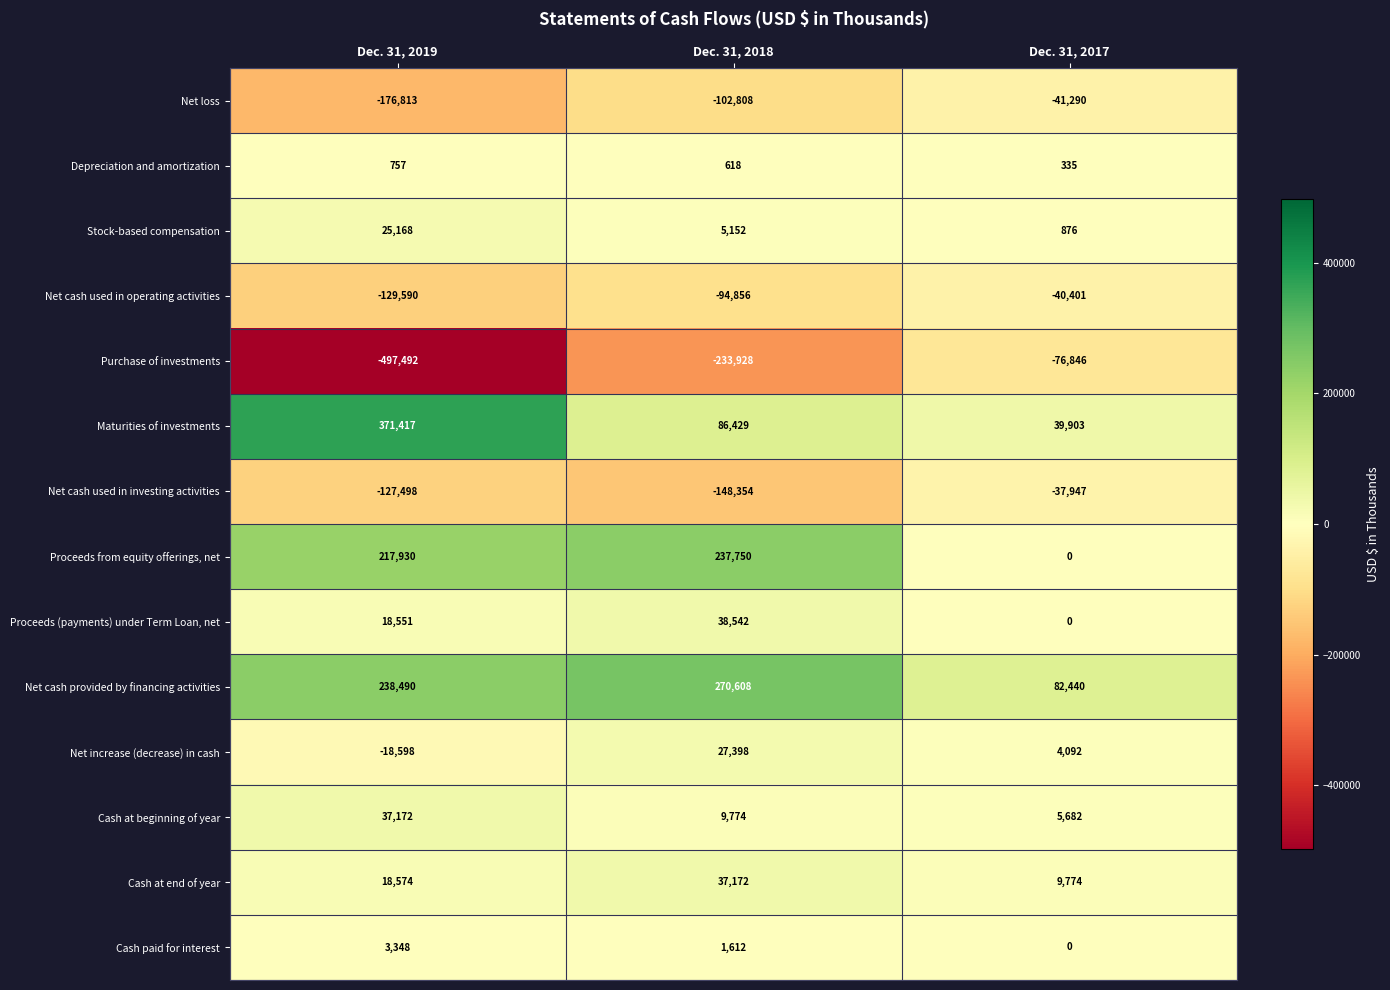

What is the sum of all Net cash provided by financing activities values?

591538